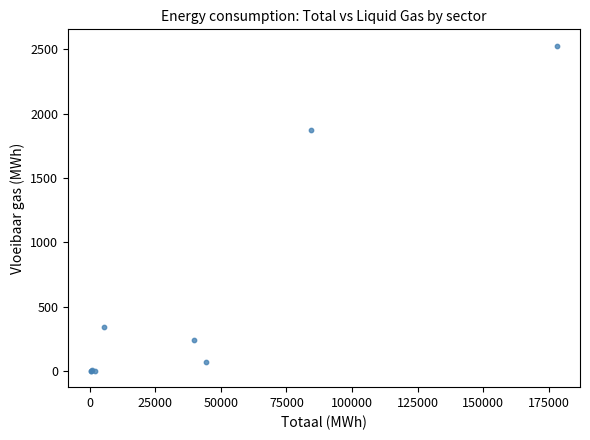

What Y value in the scatter plot is closest to 1264?

1871.7